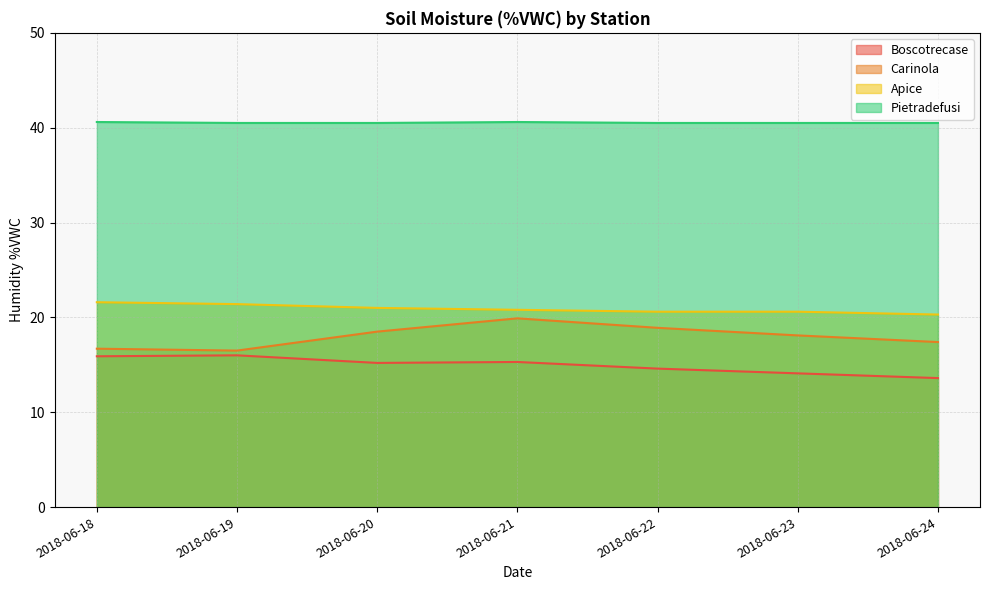

What is the sum of all Pietradefusi values?

283.7